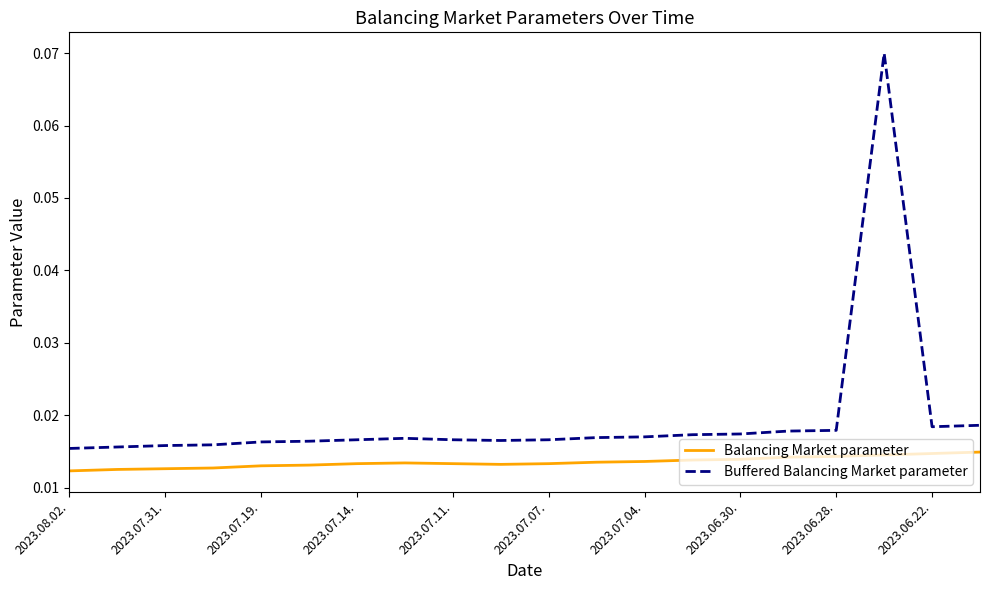

Is this an area chart (filled region under the line)?

No